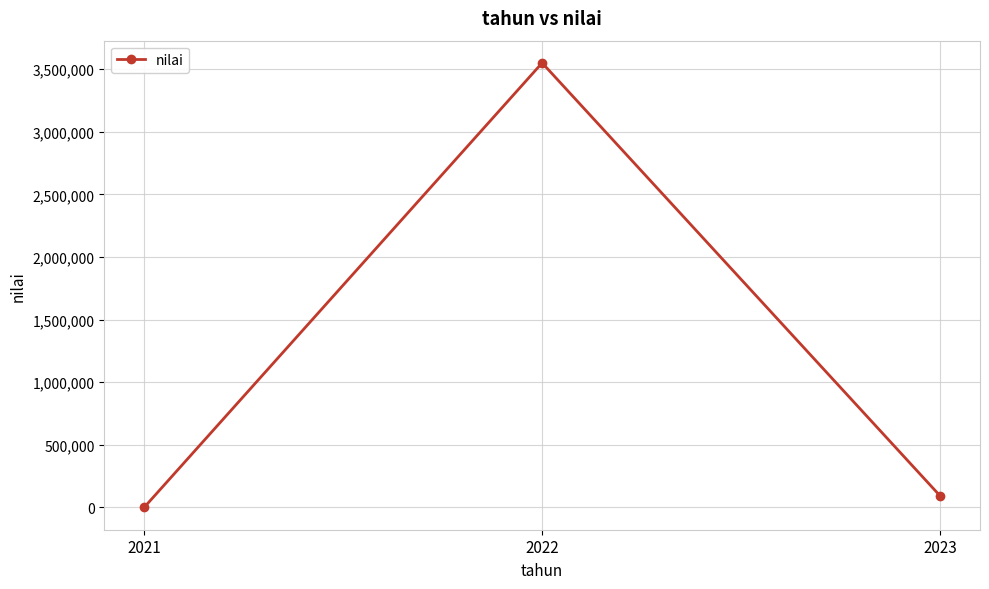

What is the smallest value displayed?

30